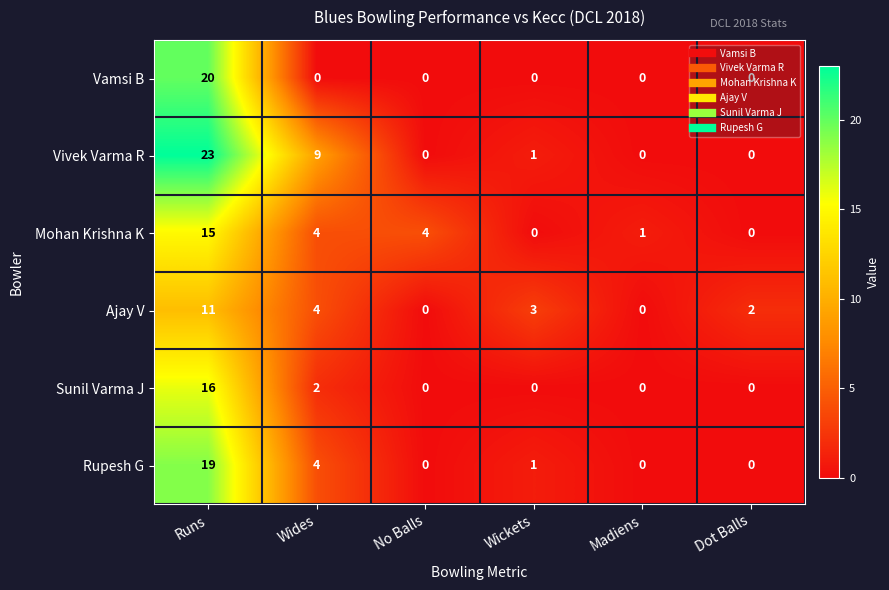

Which series has the widest spread of values?

Vivek Varma R